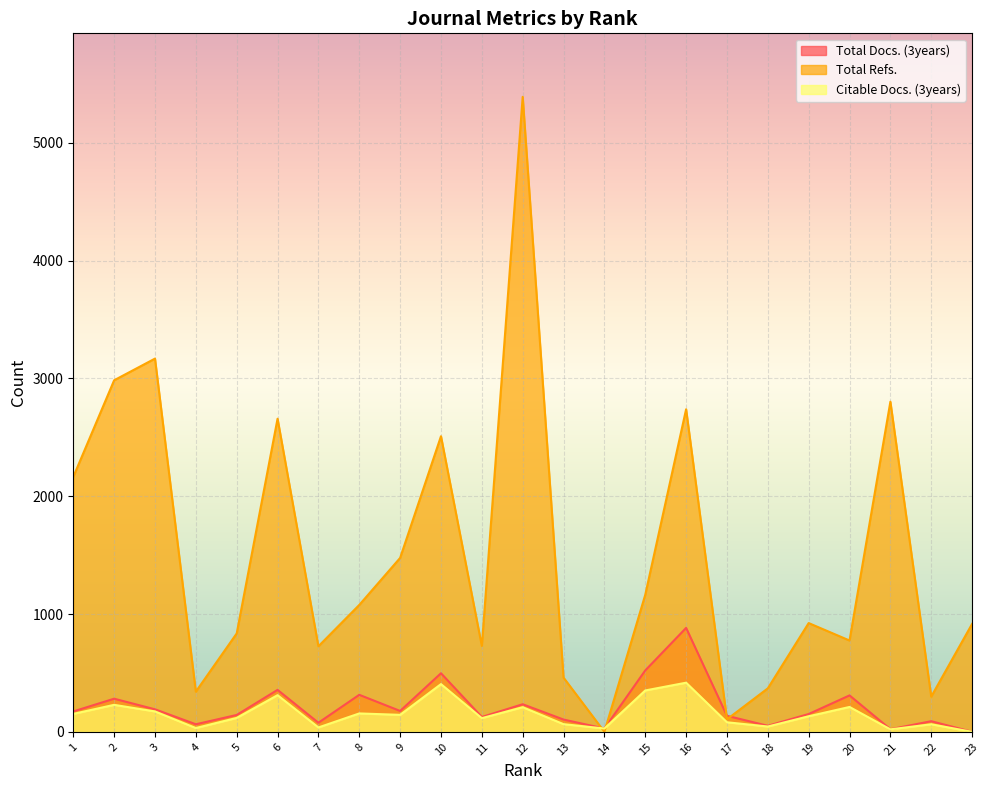

Does the chart display data point markers on the line(s)?

No